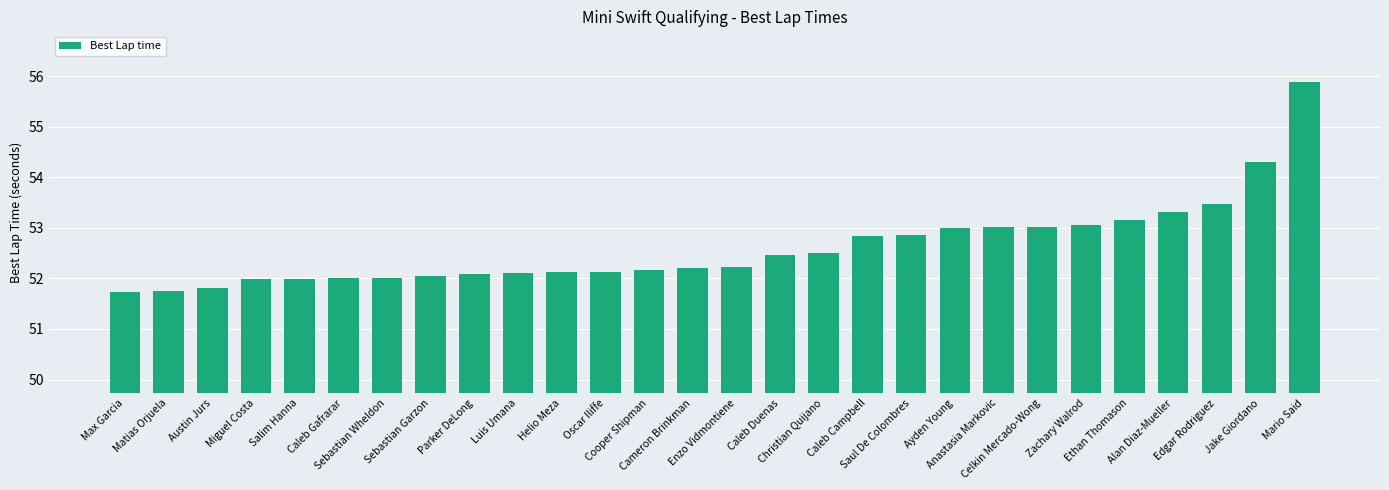

What is the approximate value at Miguel Costa?

52.0